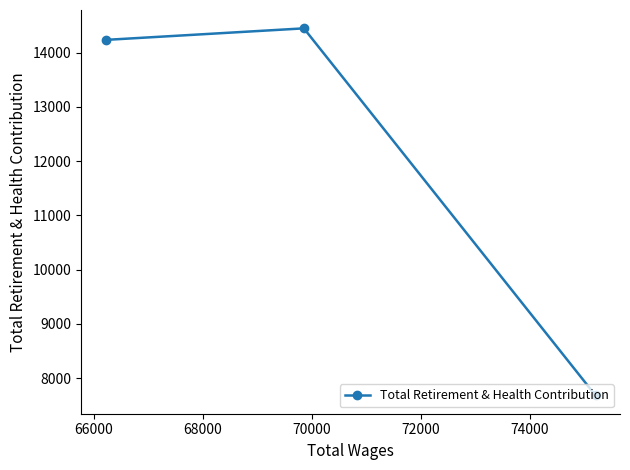

What is the maximum value shown in the chart?

14448